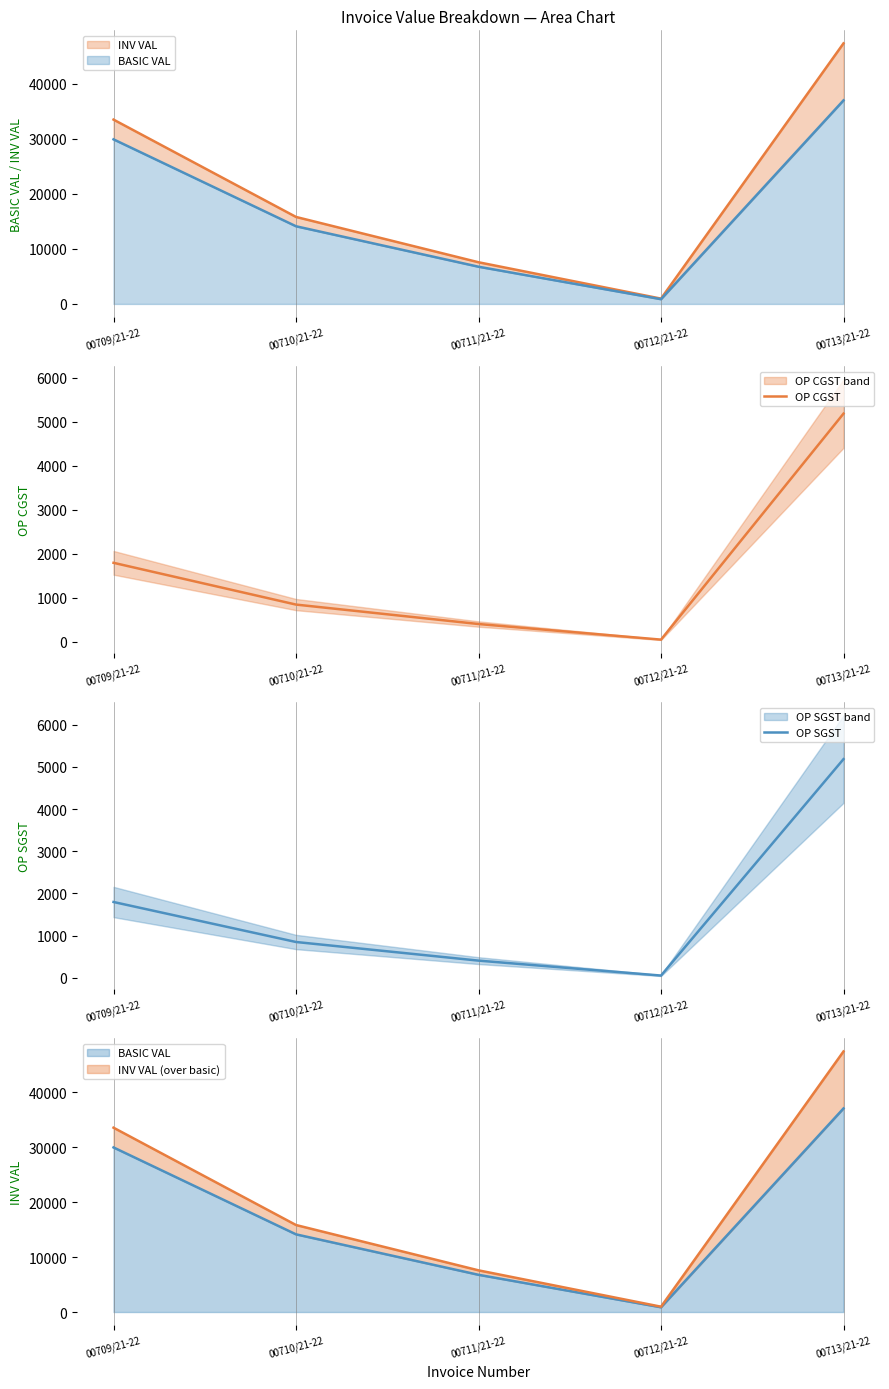

The OP SGST series shows 1344.2 at 00710/21-22. True or false?

False